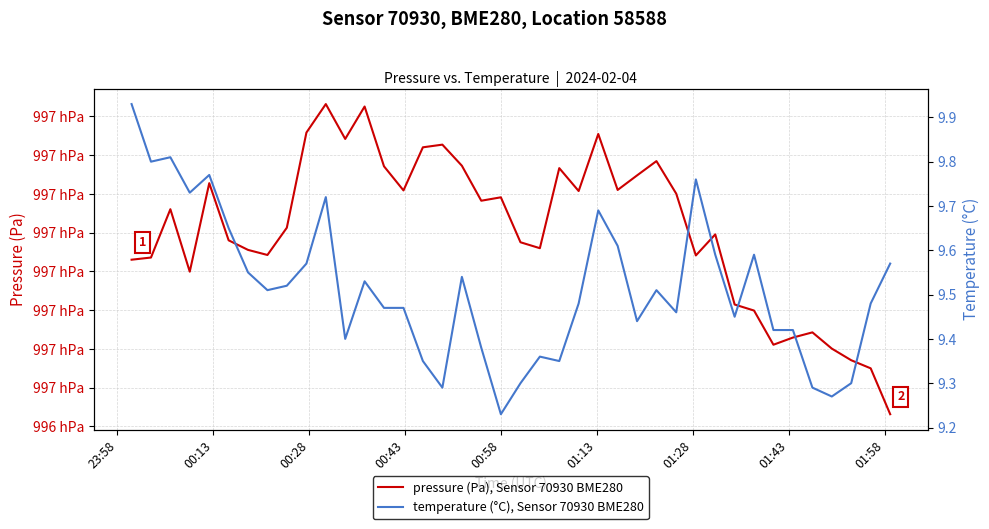

True or false: temperature (°C), Sensor 70930 BME280 and pressure (Pa), Sensor 70930 BME280 intersect in this chart.

False